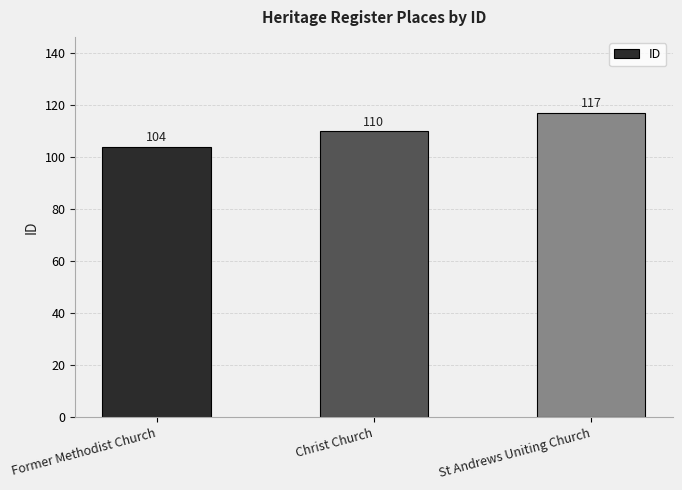

Reading left to right, what are all the values shown in this chart?

104	110	117